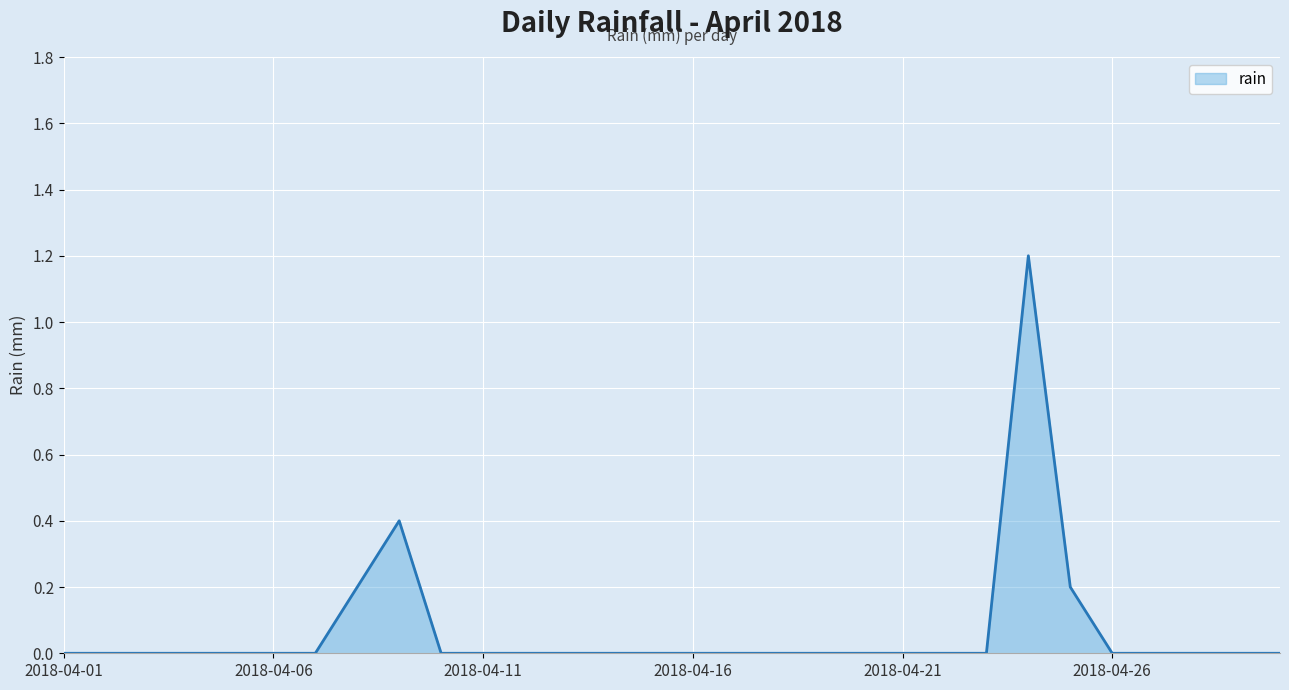

How many series are shown in this chart?

1